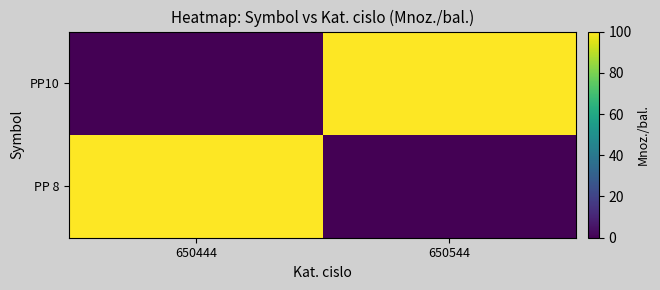

At 650444, list the series in order from largest to smallest.

PP 8, PP10